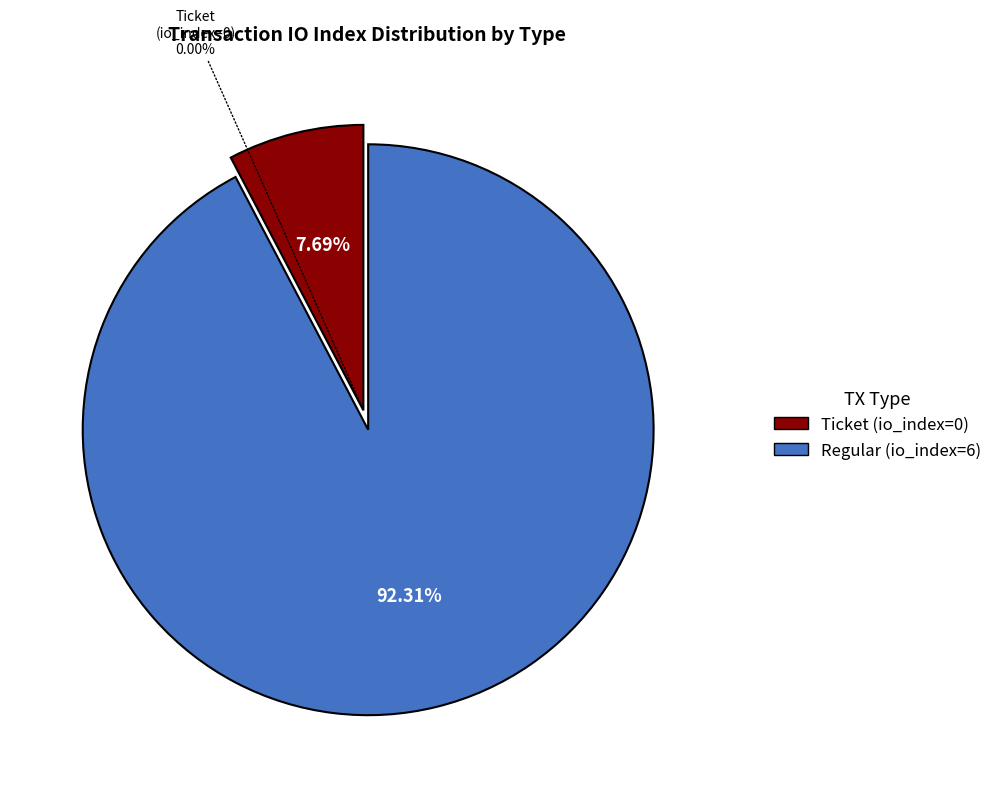

Does Regular represent more than half of the total?

Yes